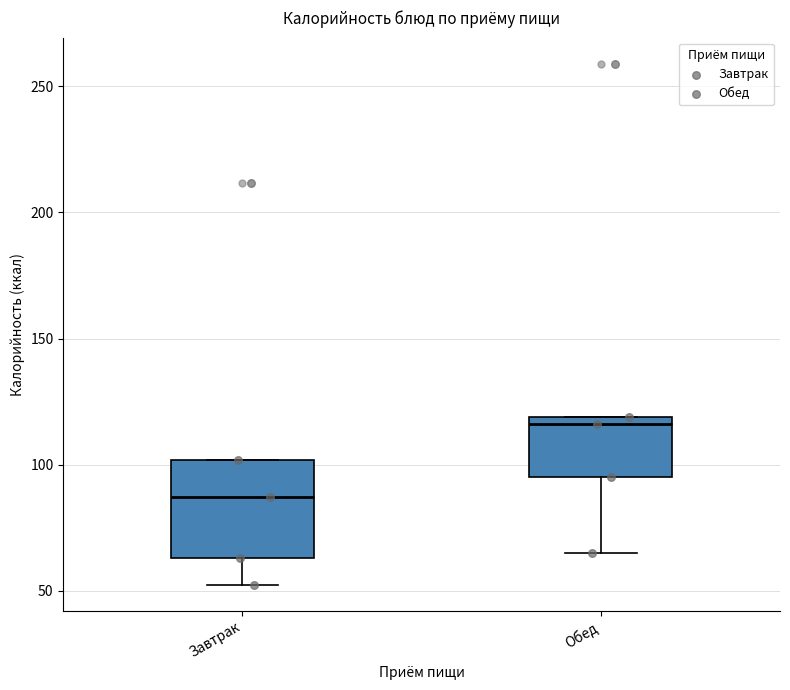

Reading left to right, read every box against the y-axis: the position of its median line, the range the box covers, and the ends of its whiskers. The values are not printed on the chart, so give them approximately, as read against the axis.

Завтрак: median 85, box 65 to 100, whiskers 50 to 100
Обед: median 115, box 95 to 120, whiskers 65 to 120